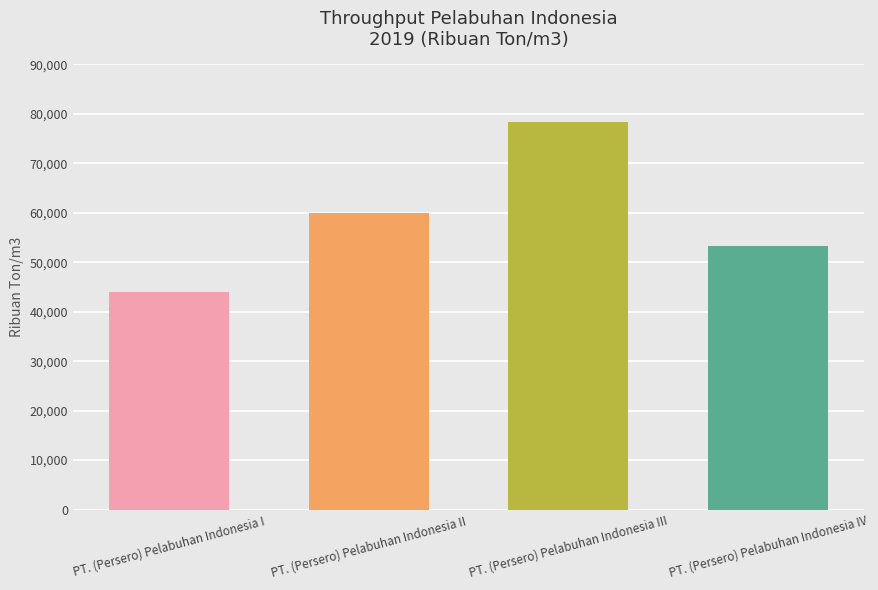

Rank the categories by value from highest to lowest.

PT. (Persero) Pelabuhan Indonesia III, PT. (Persero) Pelabuhan Indonesia II, PT. (Persero) Pelabuhan Indonesia IV, PT. (Persero) Pelabuhan Indonesia I